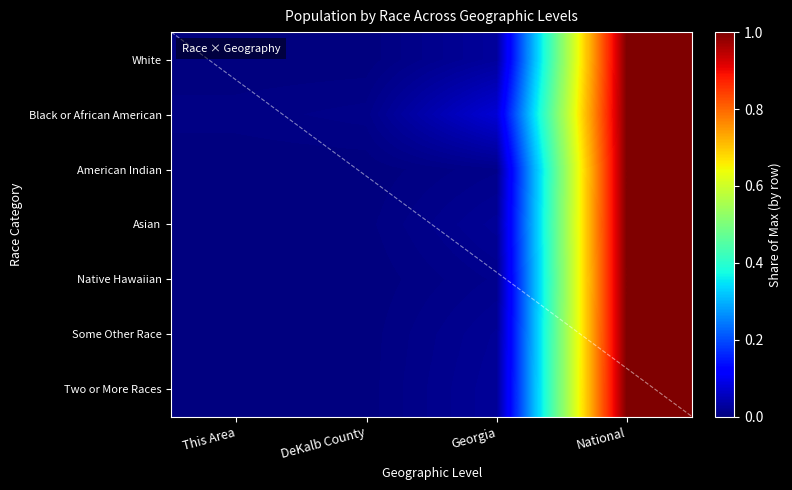

Count the number of categories in the chart.

4